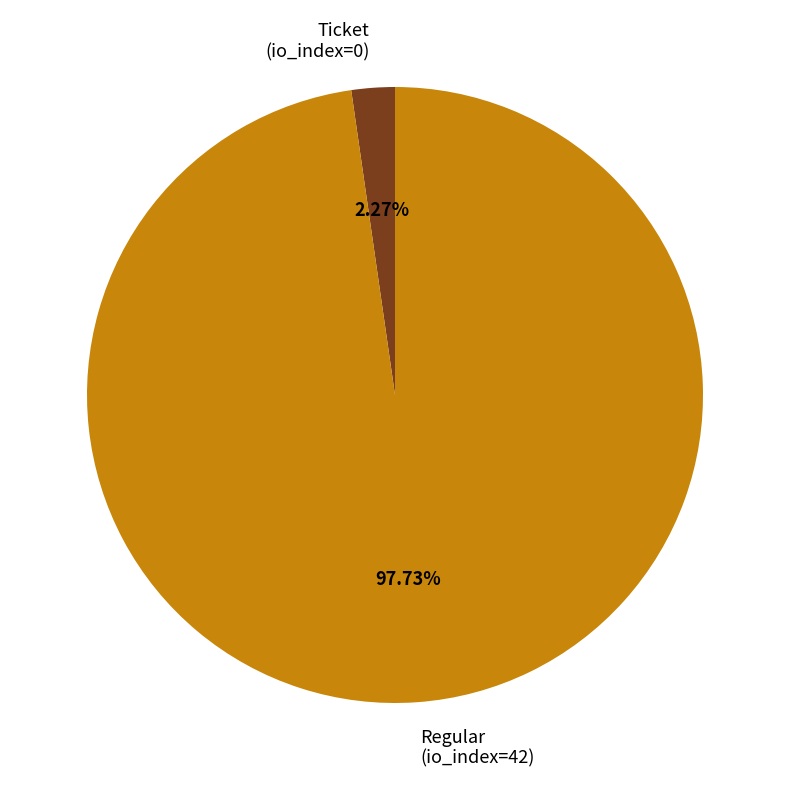

To the nearest percent, what is the difference between the Ticket (io_index=0) and Regular (io_index=42) slice percentages?

95%